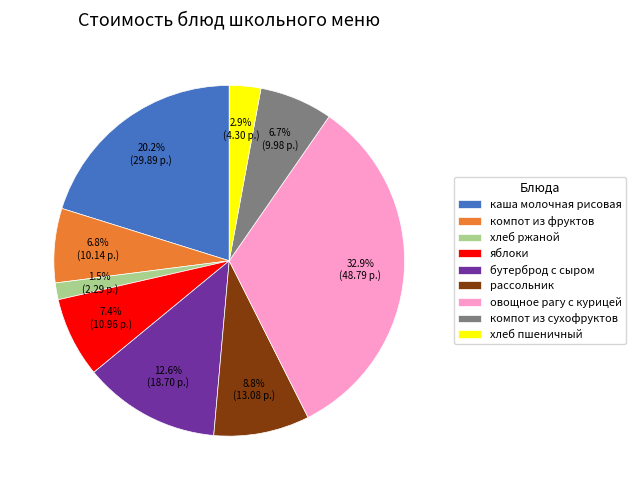

To the nearest percent, what is the difference between the largest and smallest slice percentages?

31%